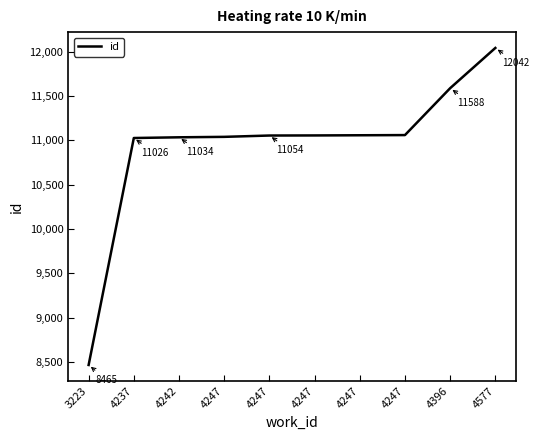

Where is the data nearest to the value 10253?

4237